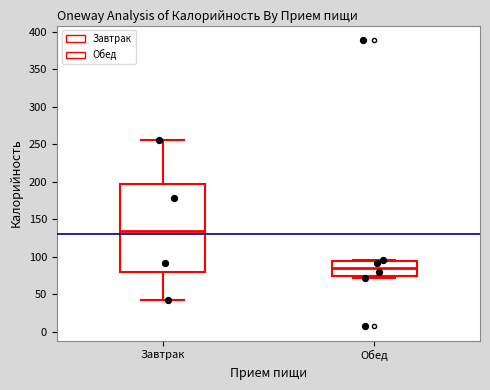

Reading left to right, read every box against the y-axis: the position of its median line, the range the box covers, and the ends of its whiskers. The values are not printed on the chart, so give them approximately, as read against the axis.

Завтрак: median 135, box 80 to 195, whiskers 45 to 255
Обед: median 85, box 75 to 95, whiskers 70 to 95